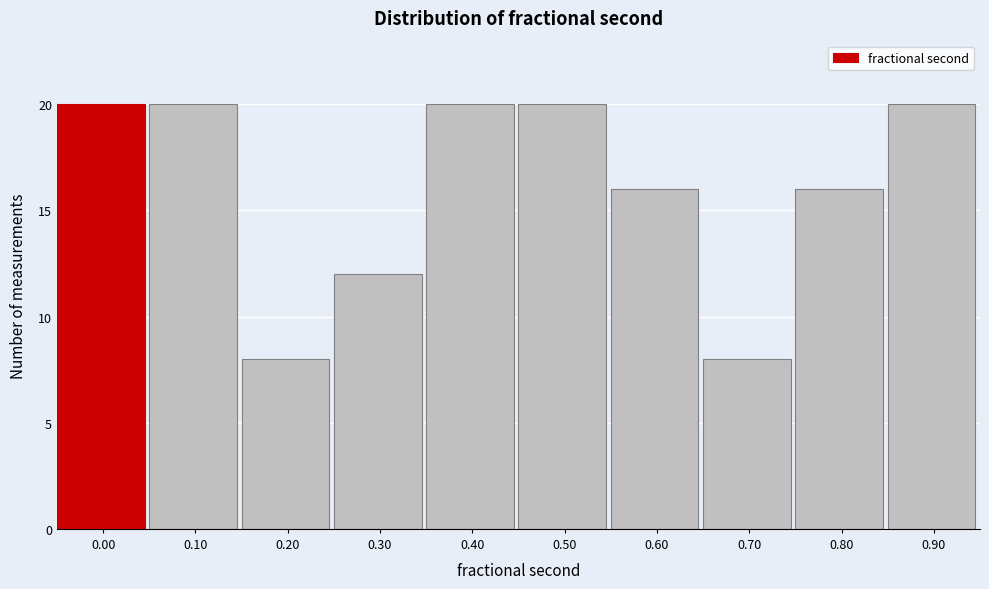

Reading left to right, list all the values displayed in this chart.

0.00=20	0.10=20	0.20=8	0.30=12	0.40=20	0.50=20	0.60=16	0.70=8	0.80=16	0.90=20